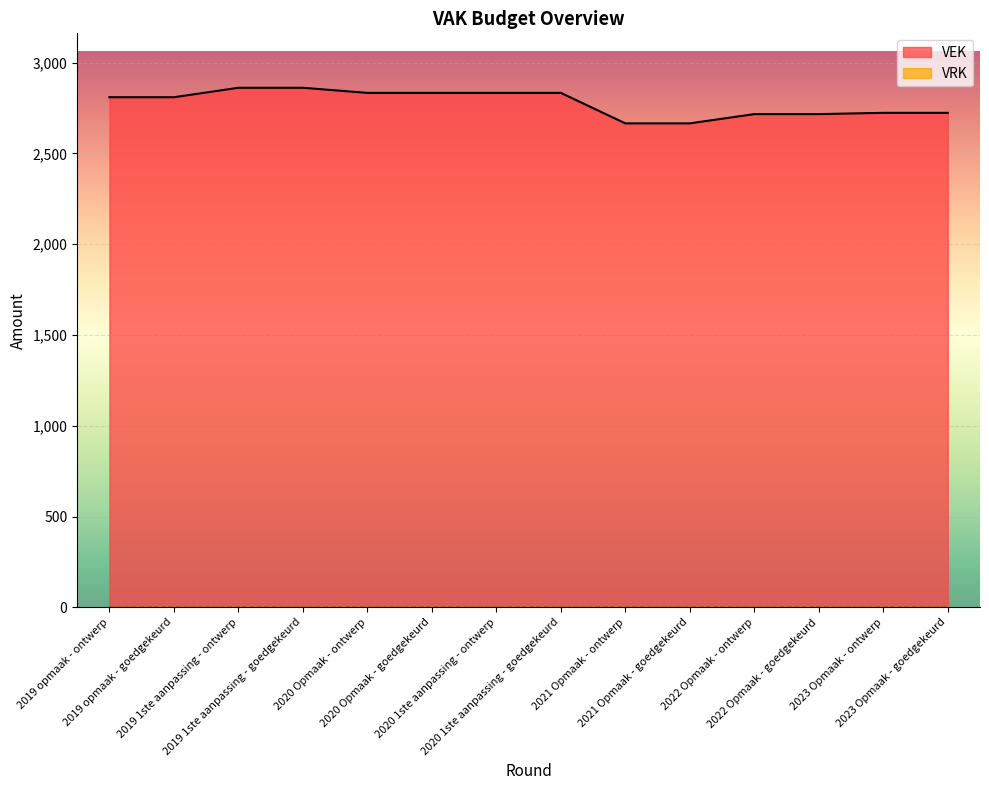

Between 2019 opmaak - ontwerp and 2019 1ste aanpassing - ontwerp, which is larger?

2019 1ste aanpassing - ontwerp